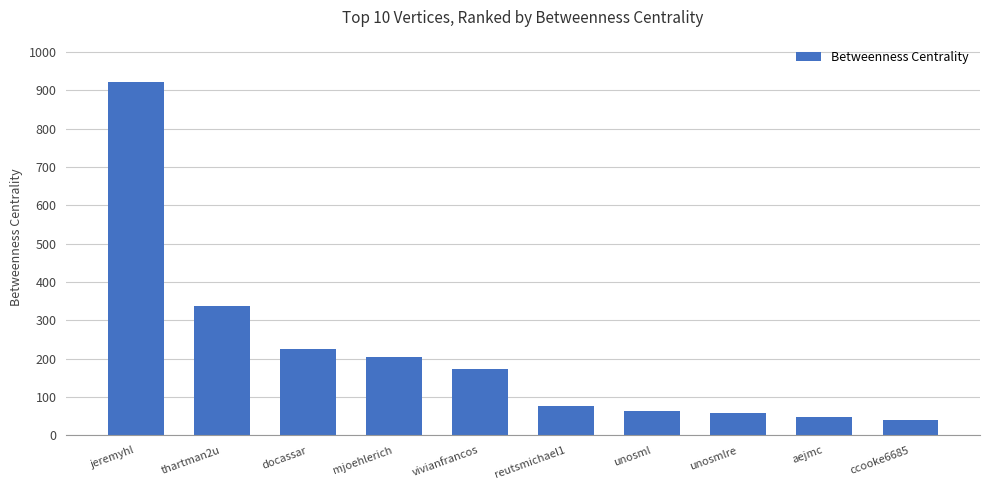

What is the label of the 10th bar from the left?

ccooke6685